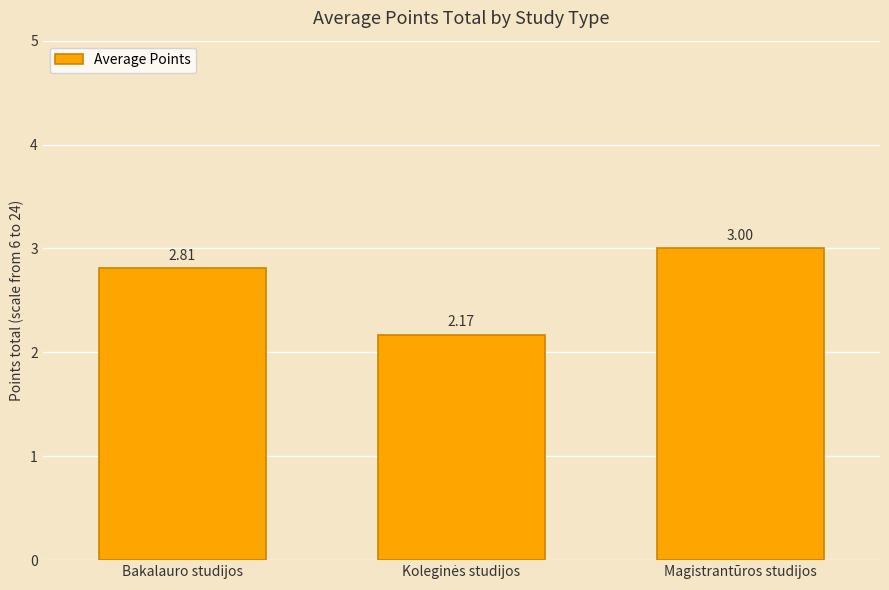

What is the change in value from Bakalauro studijos to Magistrantūros studijos?

+0.2